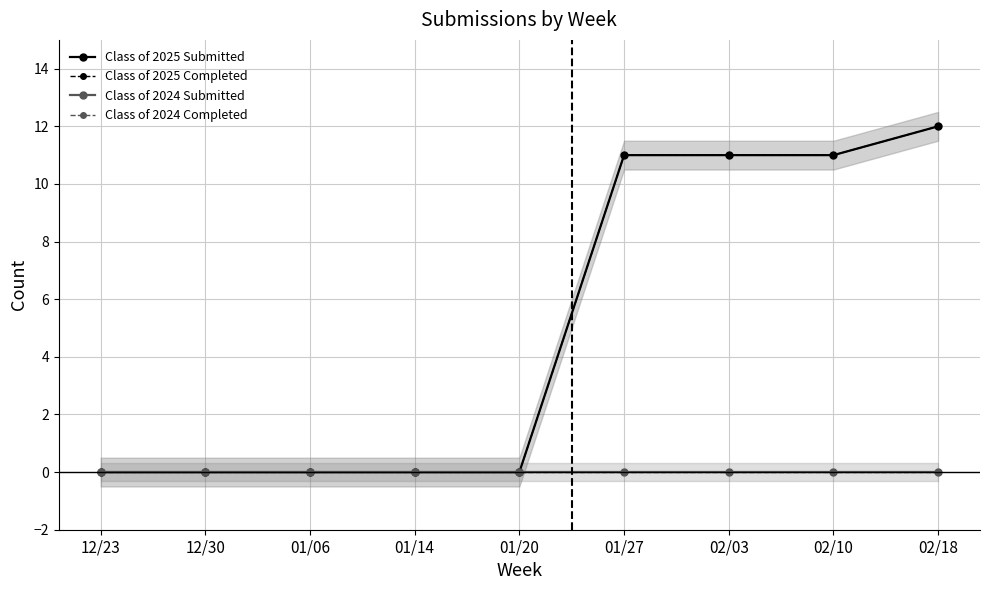

What are all the series names shown in the legend?

Class of 2025 Submitted, Class of 2025 Completed, Class of 2024 Submitted, Class of 2024 Completed